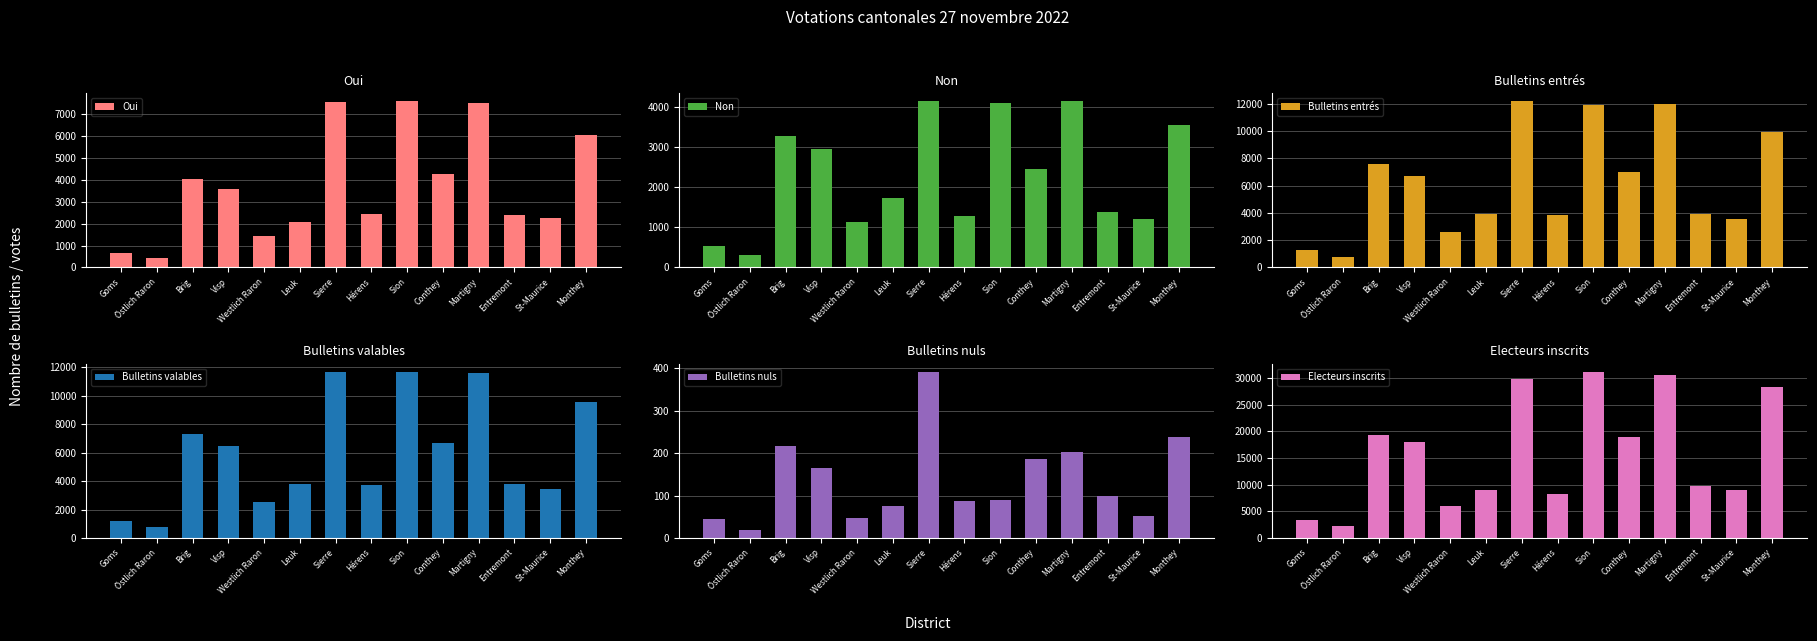

What is the value of the Bulletins valables bar at the 2nd from the left?

747